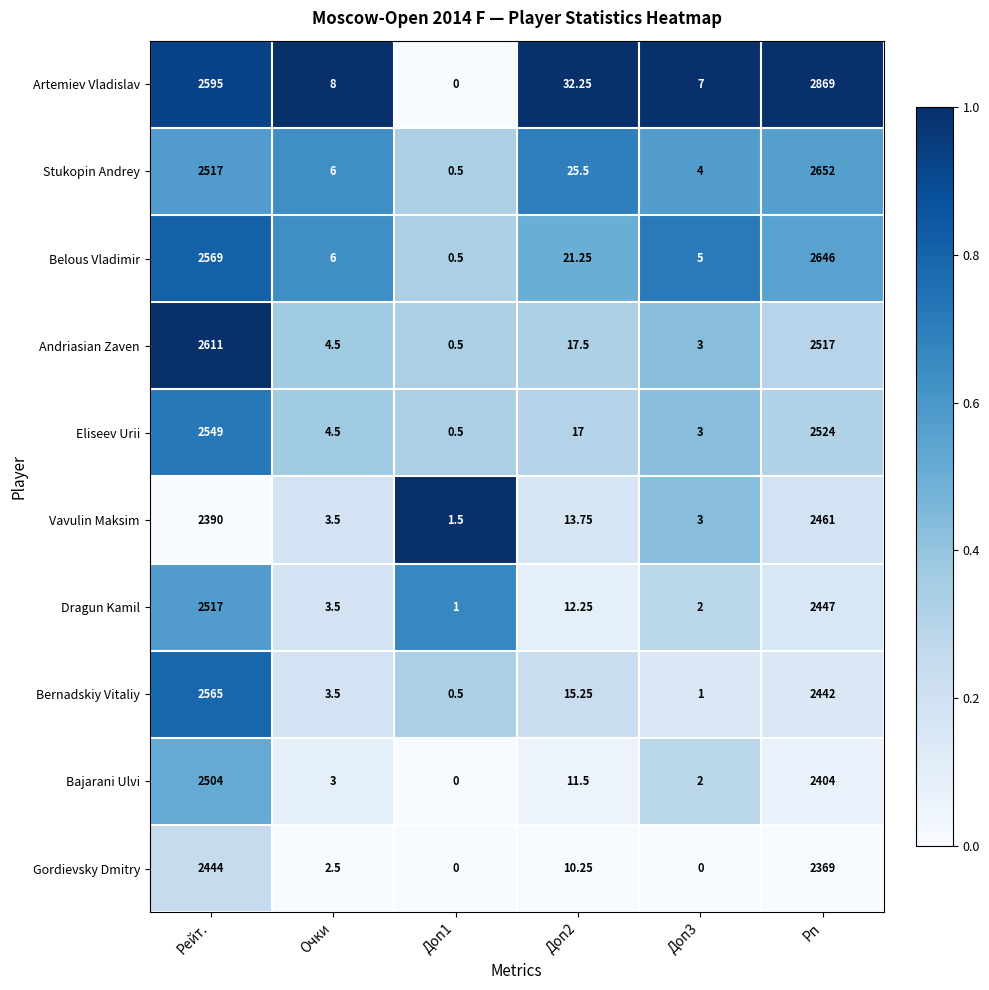

Rank the series at Доп2 from highest to lowest value.

Artemiev Vladislav, Stukopin Andrey, Belous Vladimir, Andriasian Zaven, Eliseev Urii, Bernadskiy Vitaliy, Vavulin Maksim, Dragun Kamil, Bajarani Ulvi, Gordievsky Dmitry